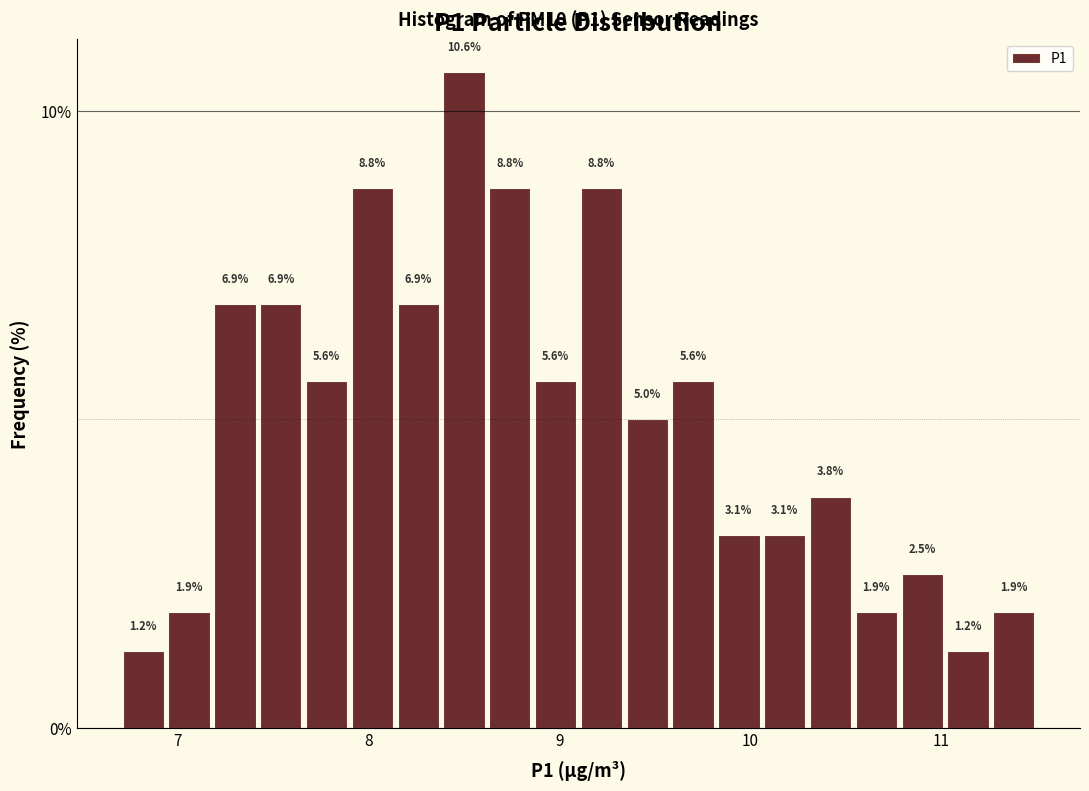

Read against the x-axis, roughly where is the centre of the tallest bar?

8.5